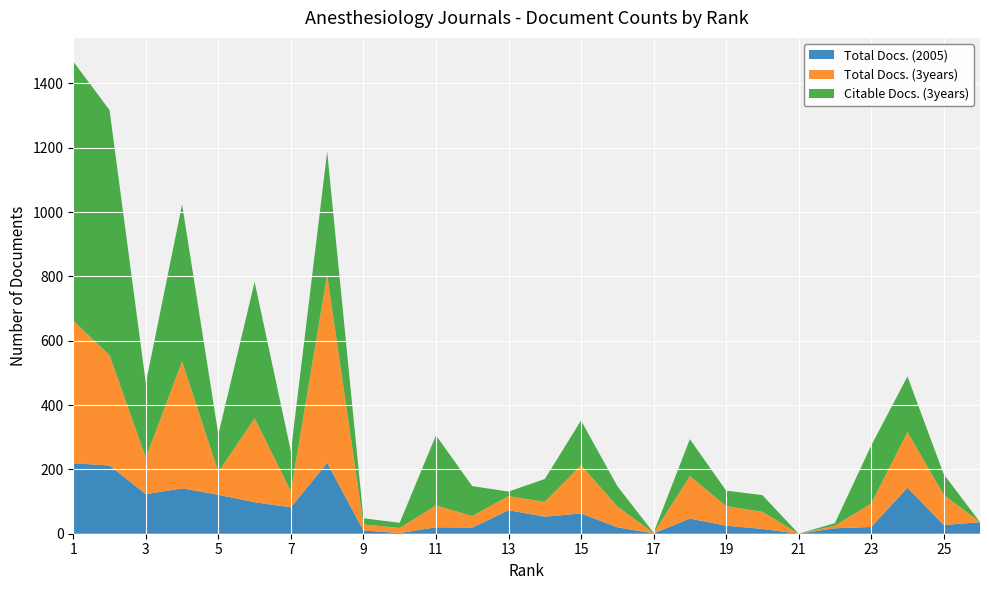

Reading right to left, what are all the values shown in this chart?

Total Docs. (2005): 26=36	25=27	24=143	23=21	22=17	21=0	20=15	19=25	18=47	17=1	16=20	15=63	14=53	13=73	12=19	11=20	10=2	9=10	8=220	7=82	6=98	5=121	4=141	3=123	2=212	1=219
Total Docs. (3years): 26=0	25=94	24=173	23=73	22=8	21=0	20=53	19=61	18=132	17=1	16=65	15=150	14=46	13=44	12=36	11=68	10=16	9=19	8=585	7=50	6=261	5=71	4=395	3=113	2=343	1=443
Citable Docs. (3years): 26=0	25=64	24=173	23=180	22=8	21=0	20=52	19=48	18=115	17=1	16=63	15=139	14=71	13=14	12=93	11=218	10=16	9=19	8=383	7=124	6=424	5=117	4=488	3=232	2=762	1=806